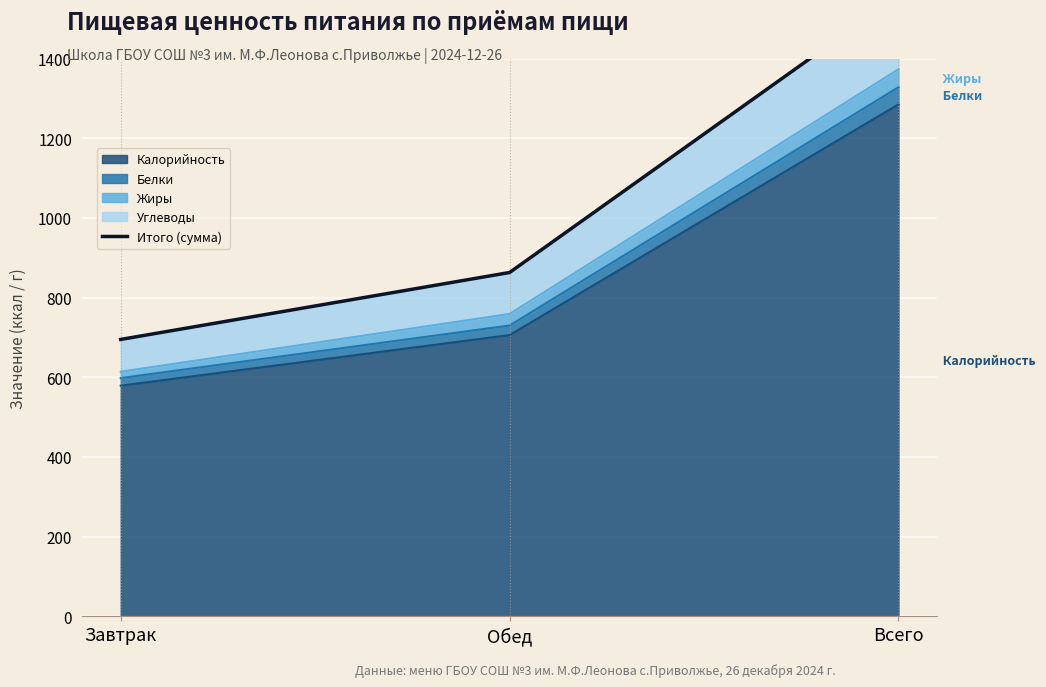

Reading left to right, transcribe all the data shown in this chart.

Завтрак=695	Обед=863	Всего=1558